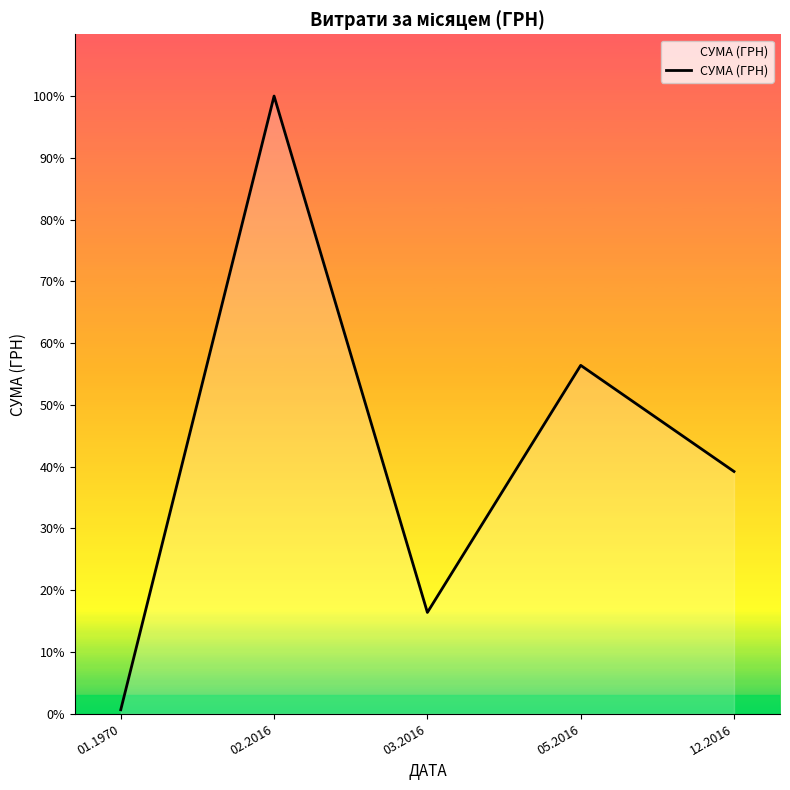

True or false: there are more than 2 points higher than both neighbors.

False